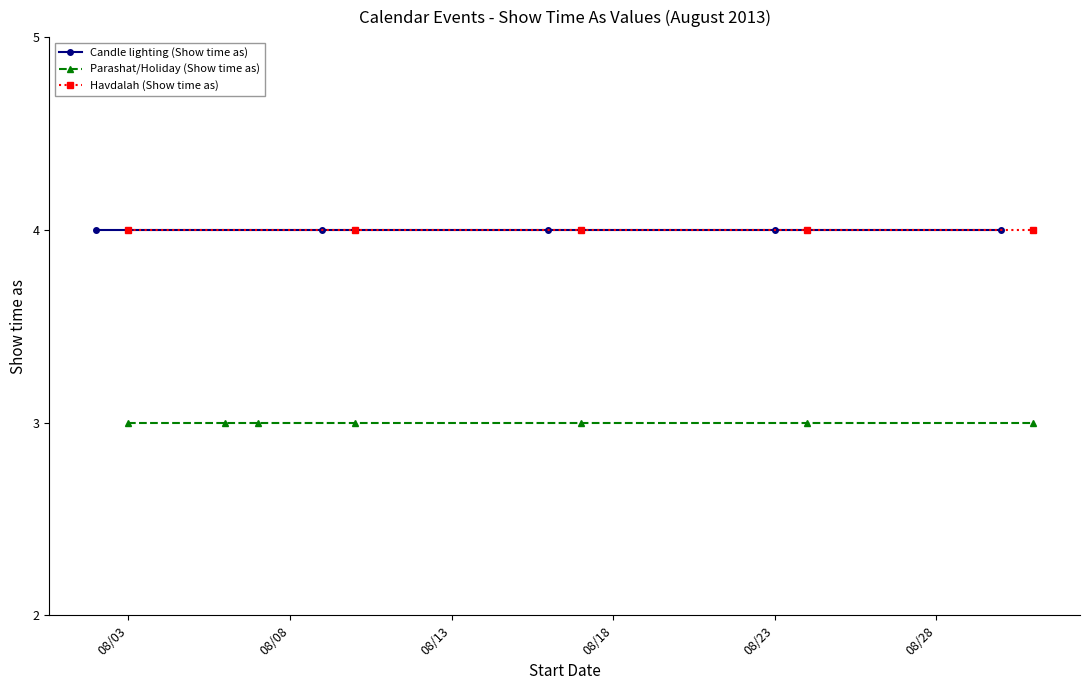

True or false: Parashat/Holiday (Show time as) and Candle lighting (Show time as) intersect in this chart.

False